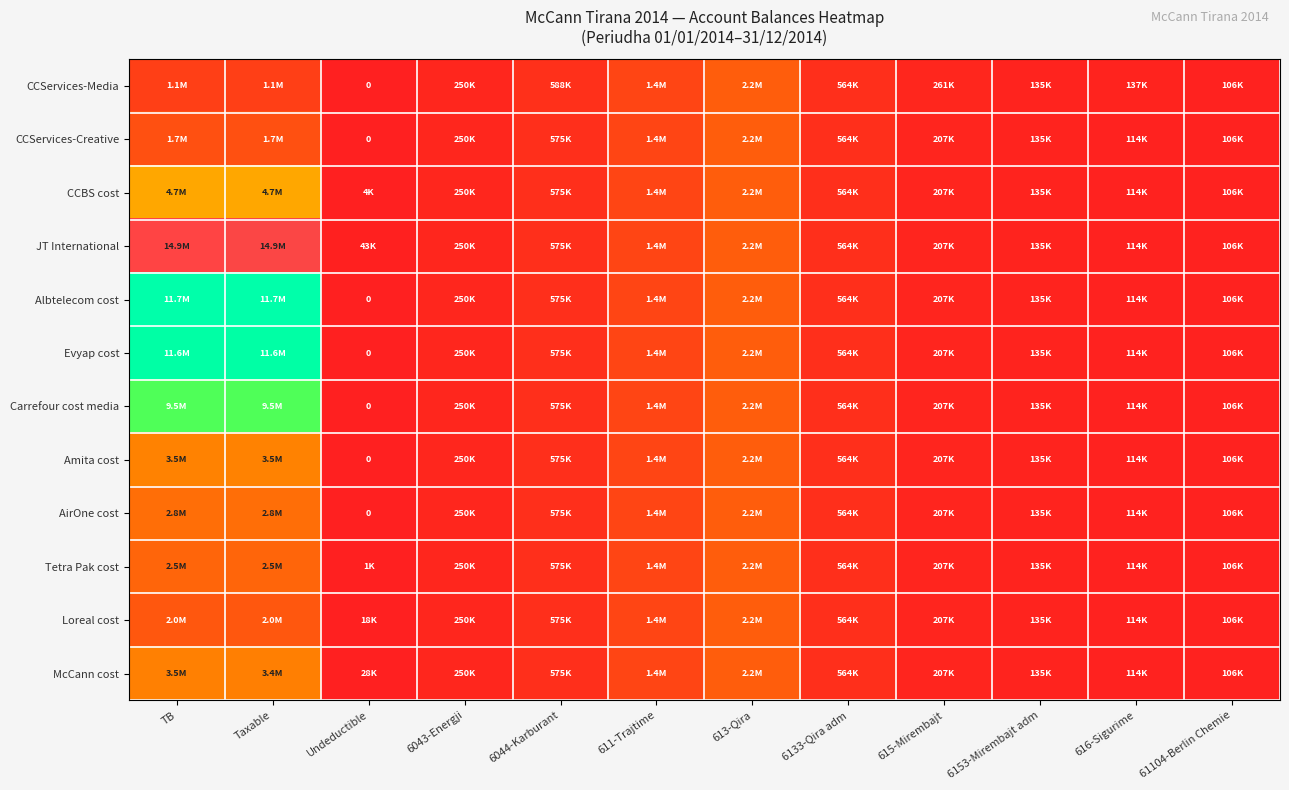

Which series has the widest spread of values?

JT International